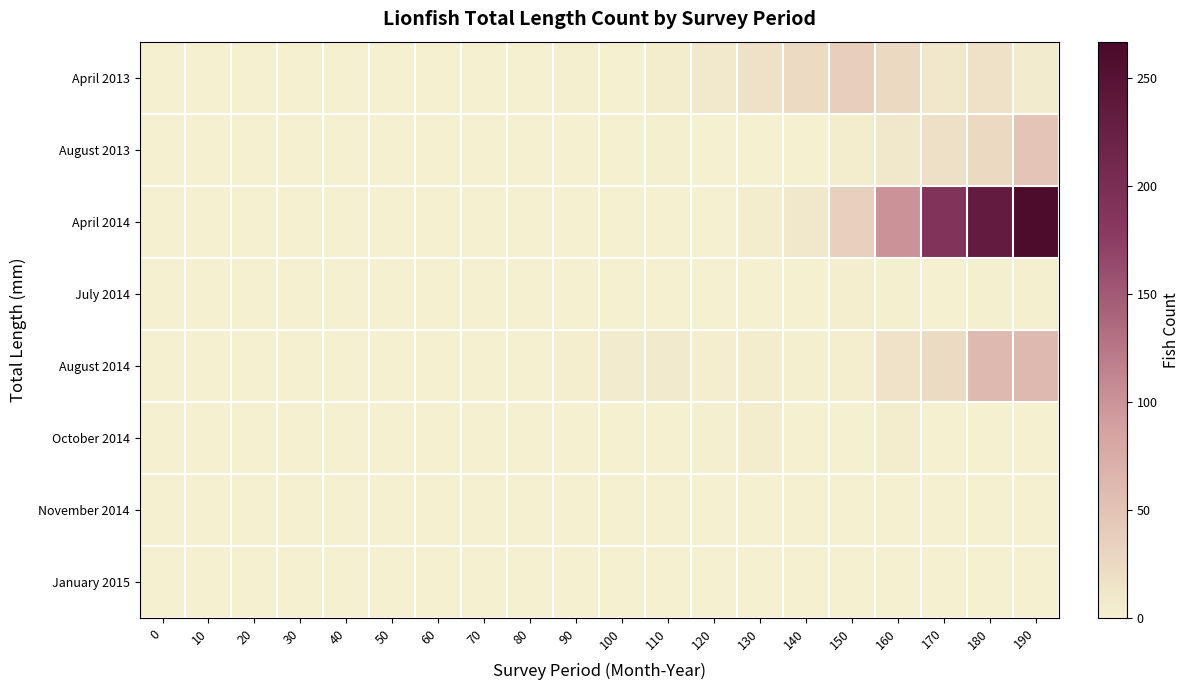

At which category is the sum across all series the highest?

190